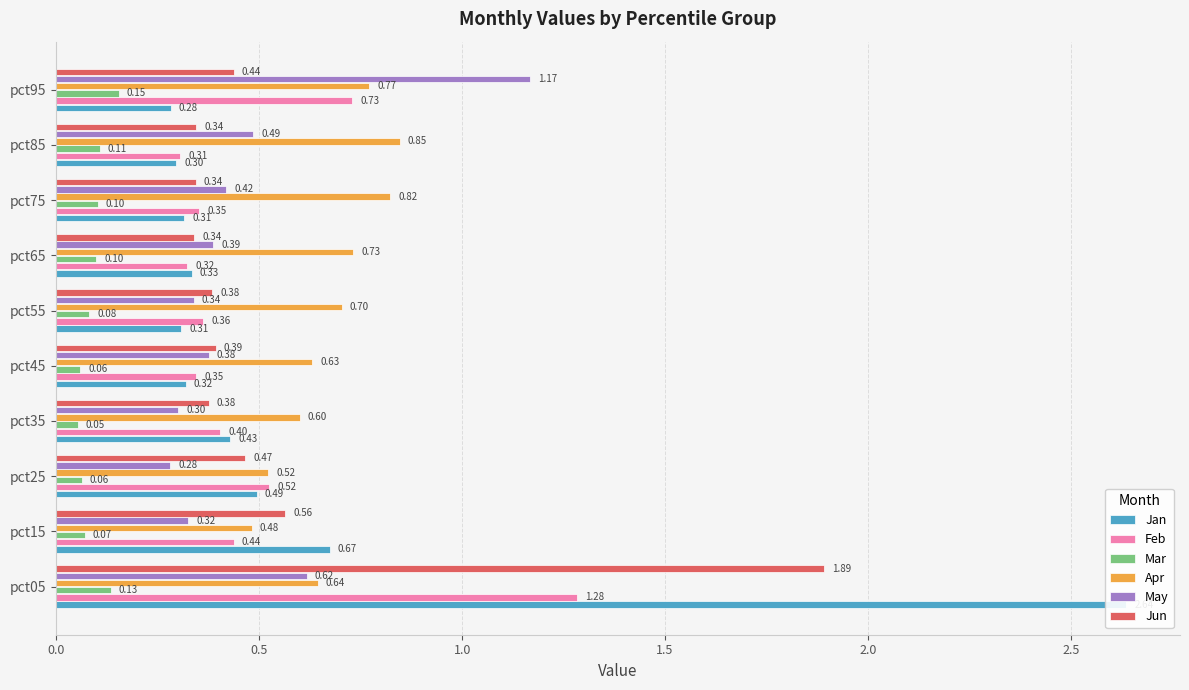

How many bars are there in total?

60